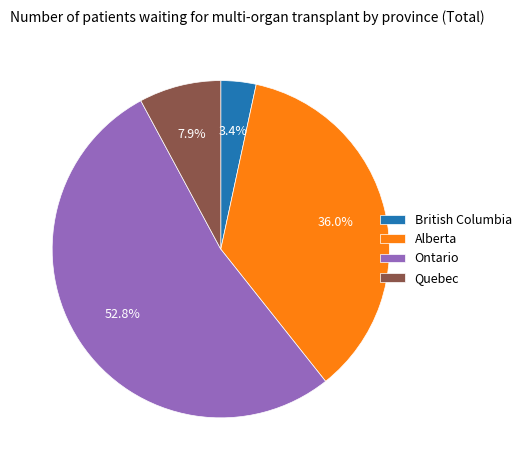

To the nearest percent, what percentage of the pie is British Columbia?

3%